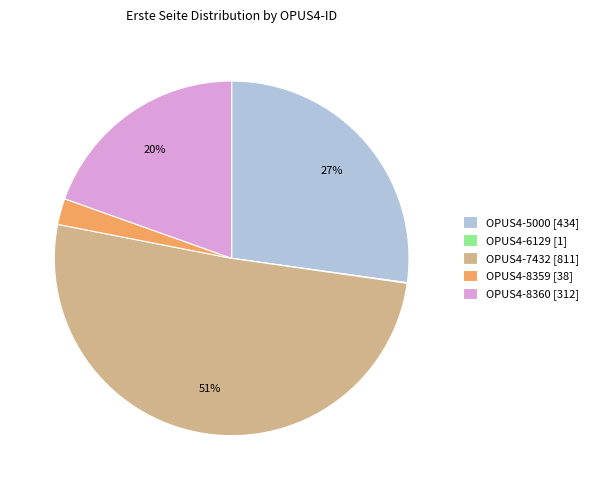

The OPUS4-8360 [312] slice represents 20% of the pie. True or false?

True